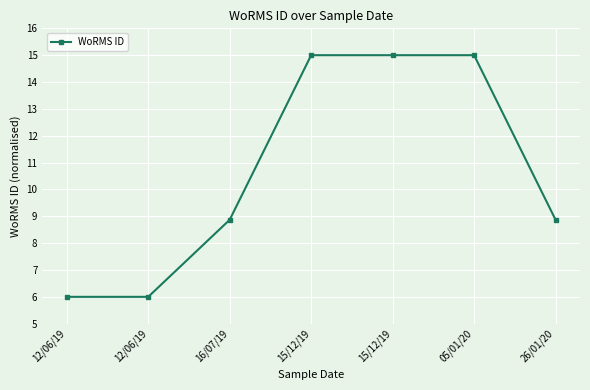

How many distinct data groups are displayed?

1